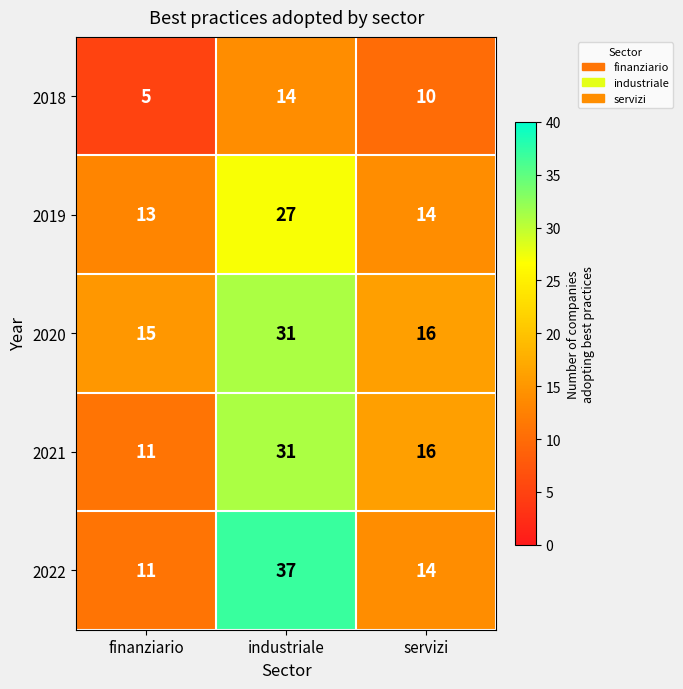

What is the sum of the 2021 values at finanziario and servizi?

27